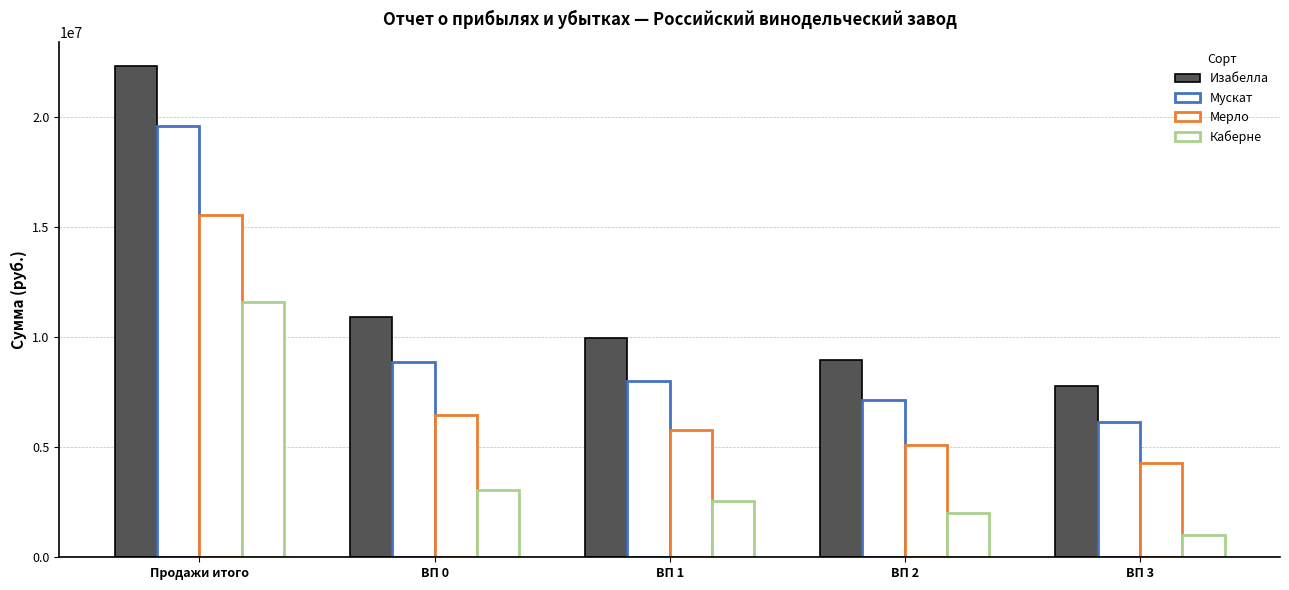

Reading left to right, list all the values displayed in this chart.

Изабелла: 22312000.0	10912000.0	9946400.0	8951832.0	7793112.0
Мускат: 19581000.0	8856000.0	8011950.0	7142578.5	6129718.5
Мерло: 15552000.0	6452000.0	5784400.0	5096772.0	4295652.0
Каберне: 11622000.0	3072000.0	2555900.0	2024317.0	992117.0